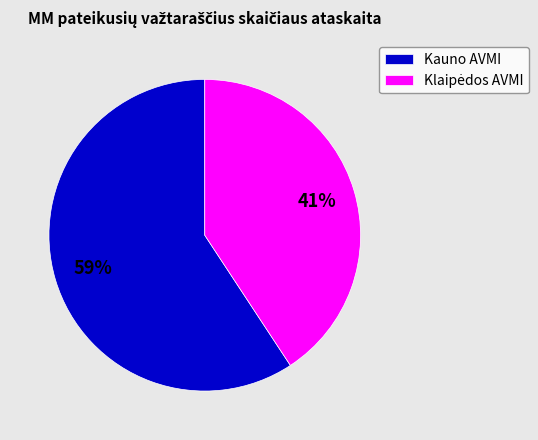

How many slices are in this pie chart?

2